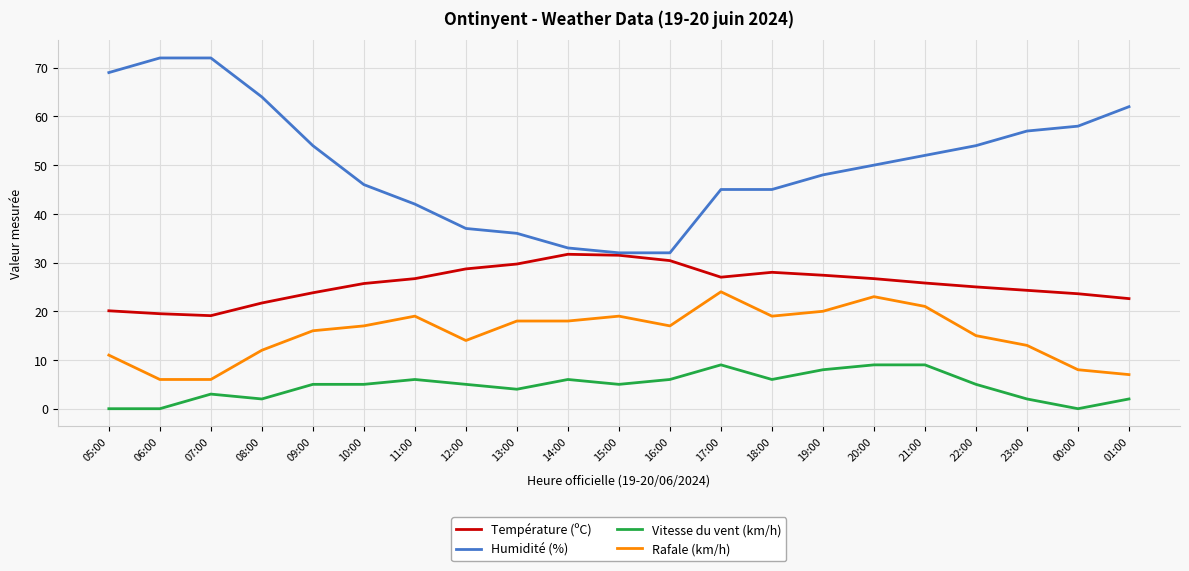

Is it true that Température (ºC) equals 25.8 at 21:00?

True